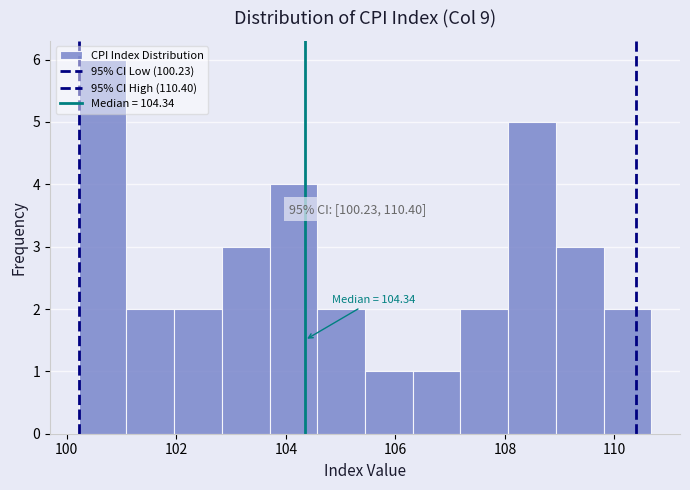

Which range on the x-axis has the tallest bar?

100.2 to 101.0